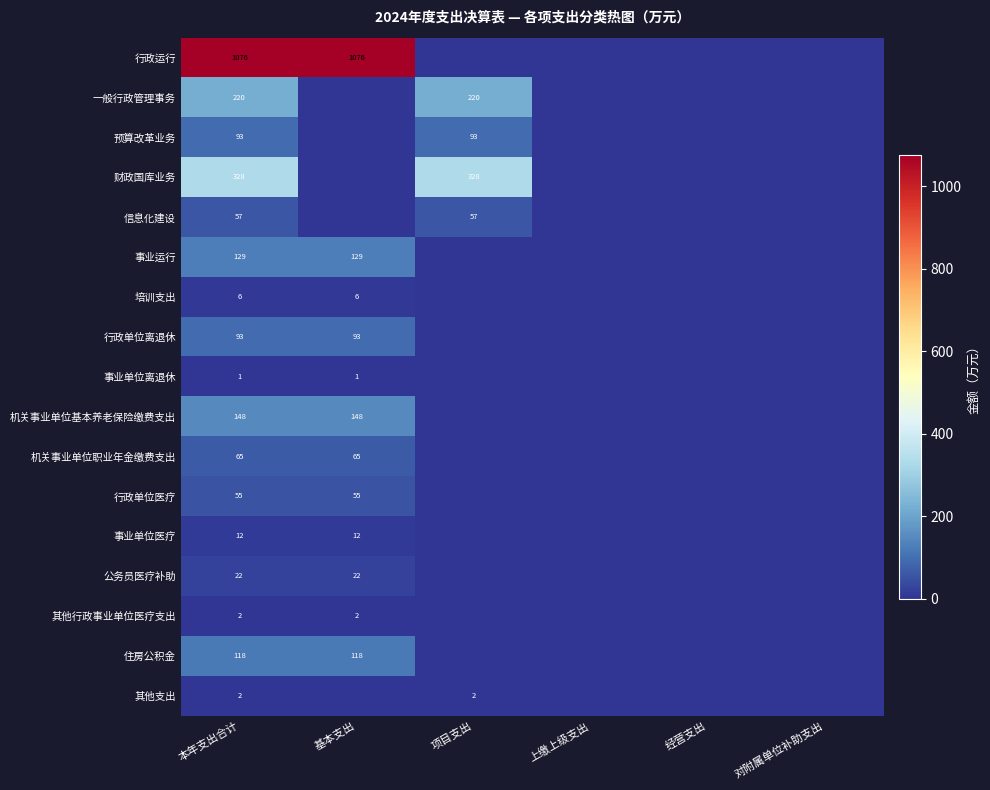

What is the spread (max minus min) of values at 项目支出?

328.4